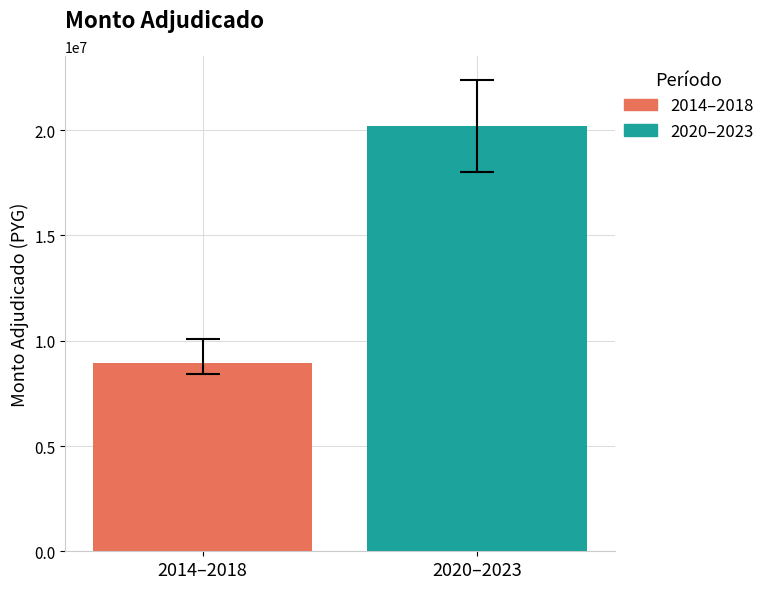

Which series has the largest range (max minus min)?

2014–2018